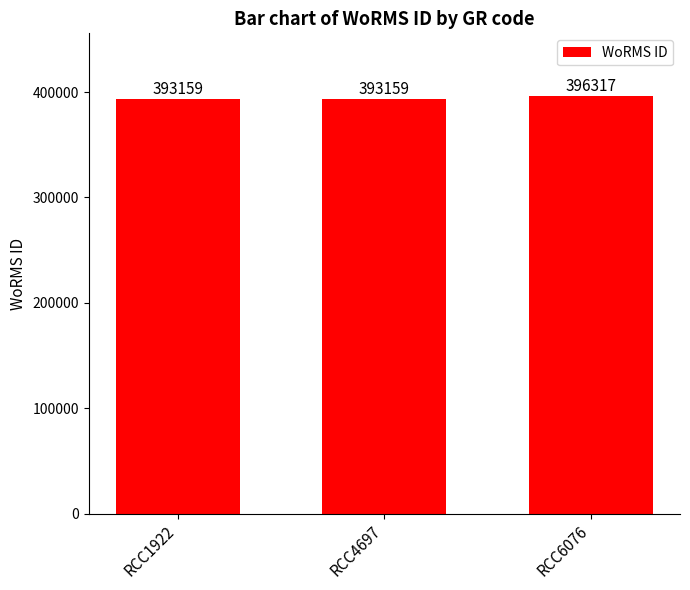

What is the change in value from RCC4697 to RCC6076?

+3158